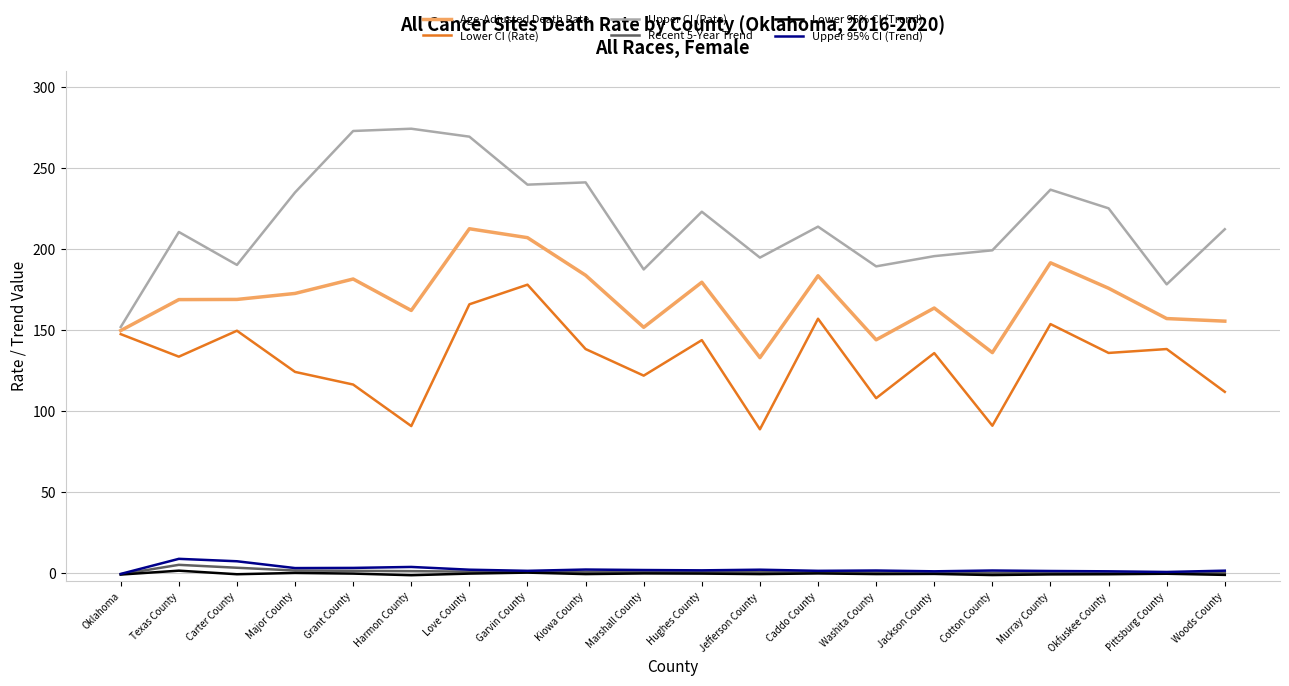

What is the greatest value displayed?

274.1